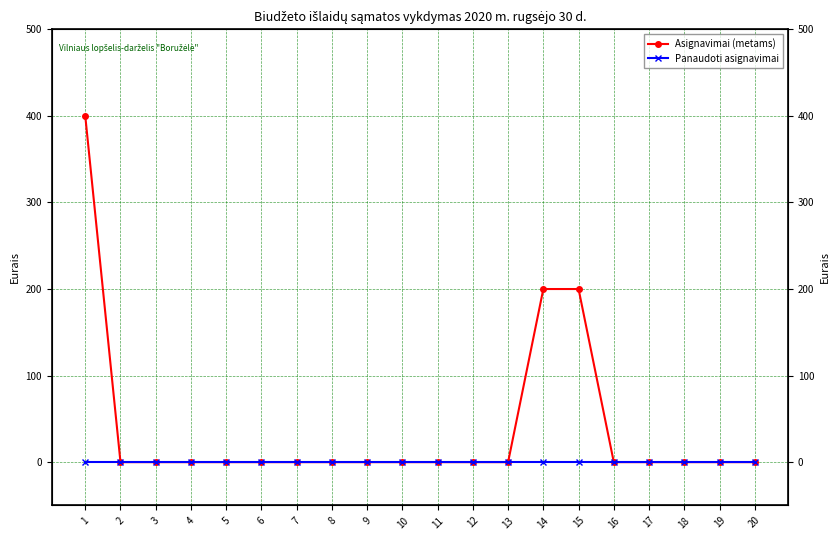

Is the value of Panaudoti asignavimai at 4 greater than the value of Asignavimai (metams) at 14?

No